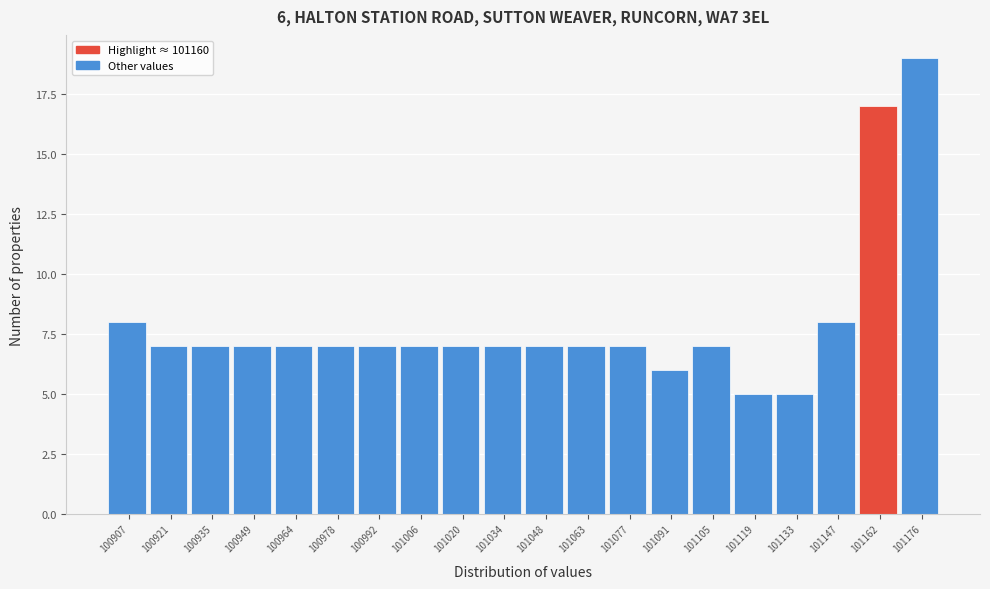

Over which range of the x-axis is the bar tallest?

101168 to 101182